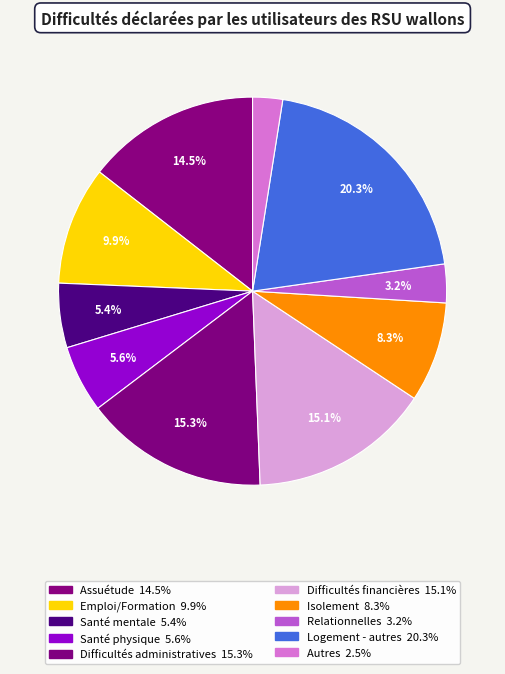

Rank the categories by value from lowest to highest.

Autres, Relationnelles, Santé mentale, Santé physique, Isolement, Emploi/Formation, Assuétude, Difficultés financières, Difficultés administratives, Logement - autres